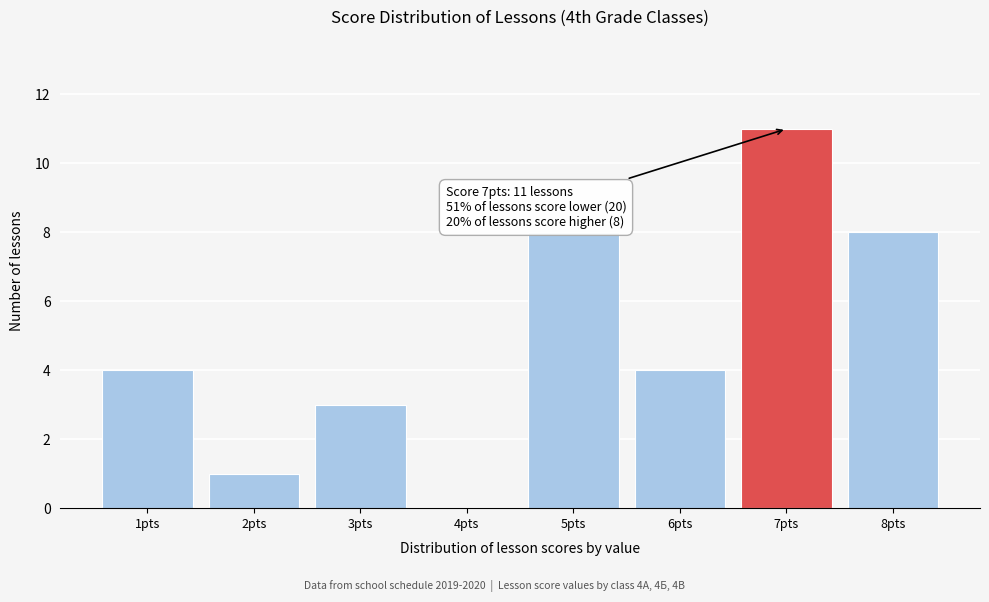

Reading right to left, extract all data points from this chart.

8pts=8	7pts=11	6pts=4	5pts=8	4pts=0	3pts=3	2pts=1	1pts=4